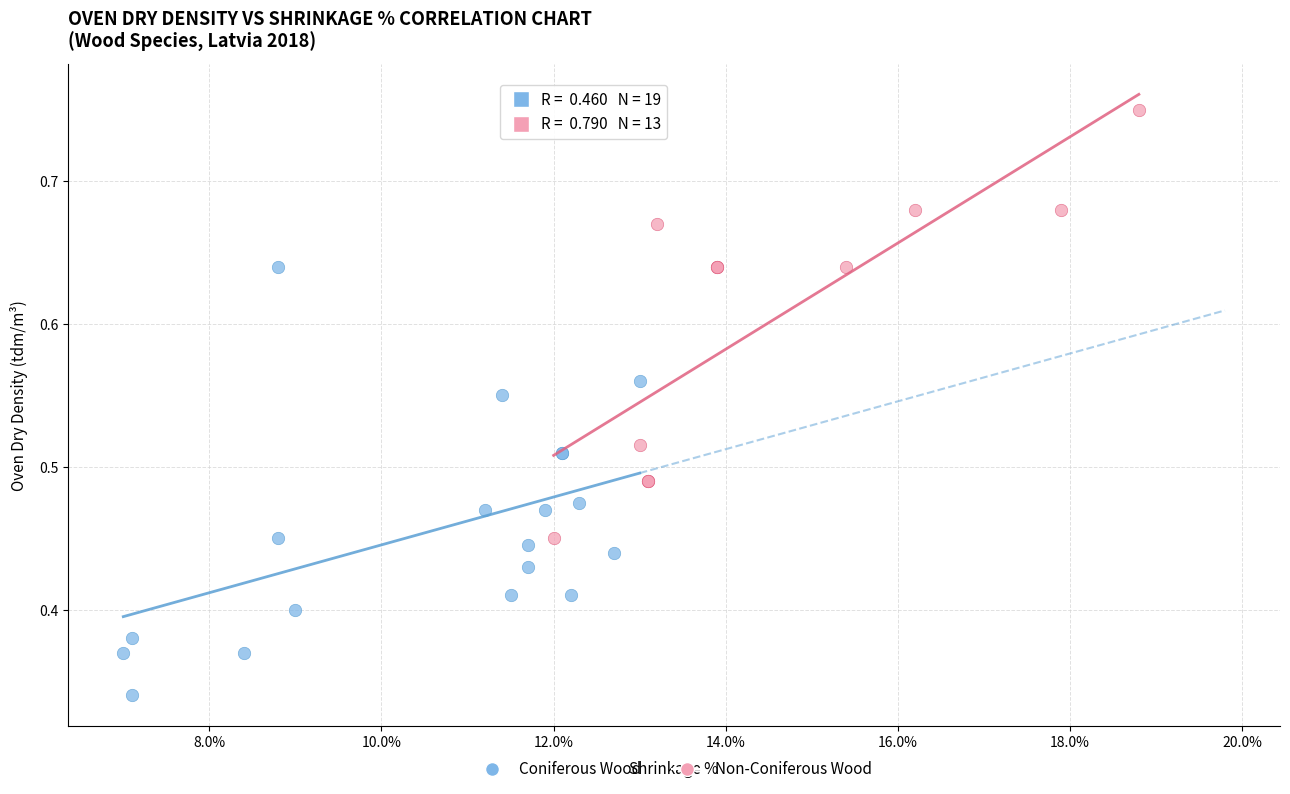

Which series contains the highest Y value?

Non-Coniferous Wood